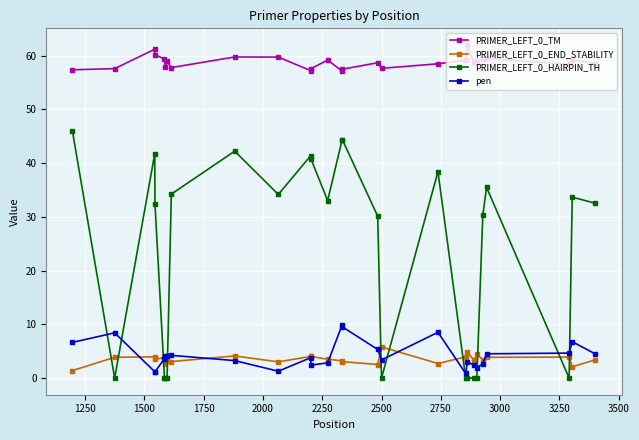

True or false: PRIMER_LEFT_0_HAIRPIN_TH and PRIMER_LEFT_0_TM intersect in this chart.

False